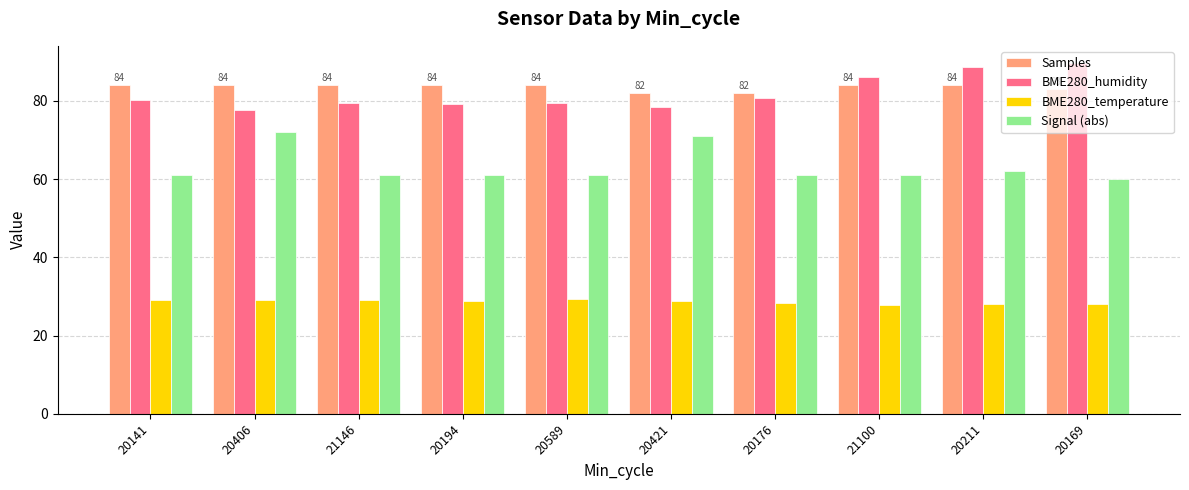

Rank the series at 20169 from lowest to highest value.

BME280_temperature, Signal (abs), Samples, BME280_humidity